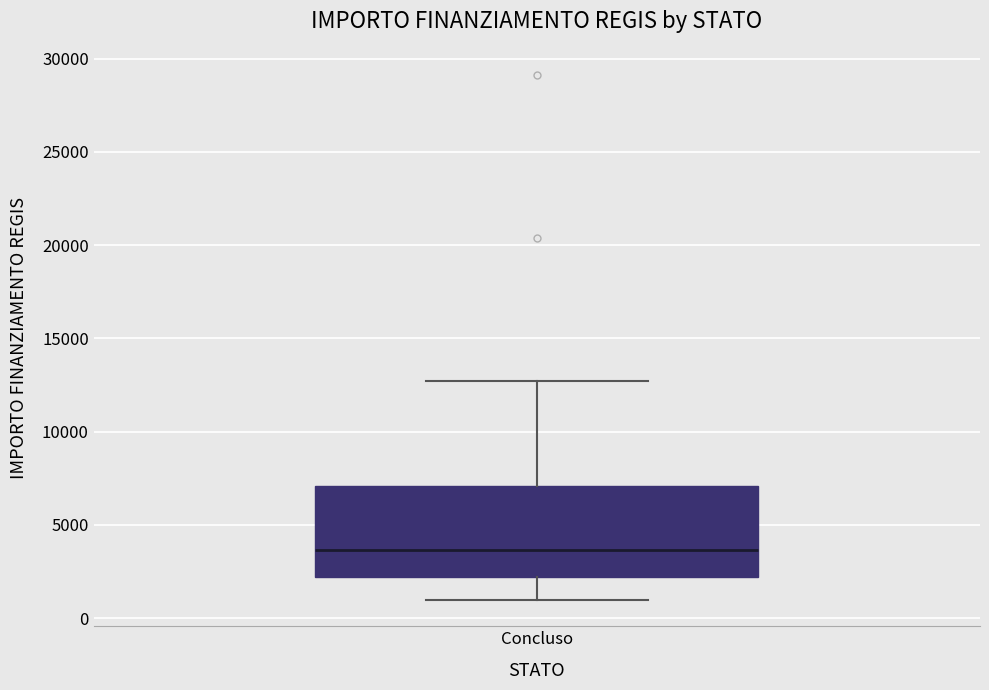

Read this box plot against the y-axis: the position of the median line, the range covered by the box, and the ends of both whiskers. The values are not printed on the chart, so give them approximately, as read against the axis.

median 3500, box 2000 to 7000, whiskers 1000 to 12500